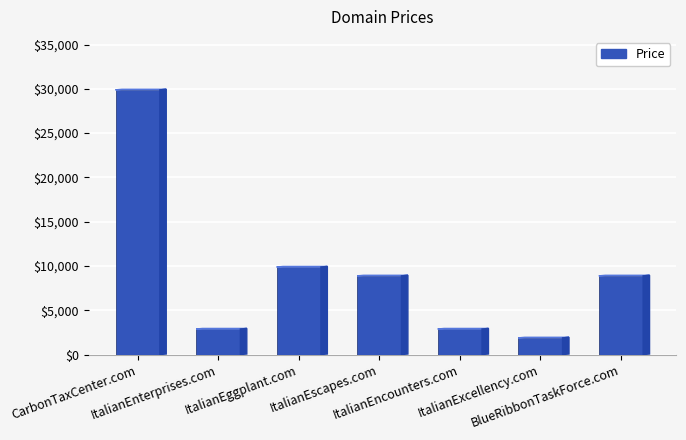

Does the chart contain stacked bars?

No